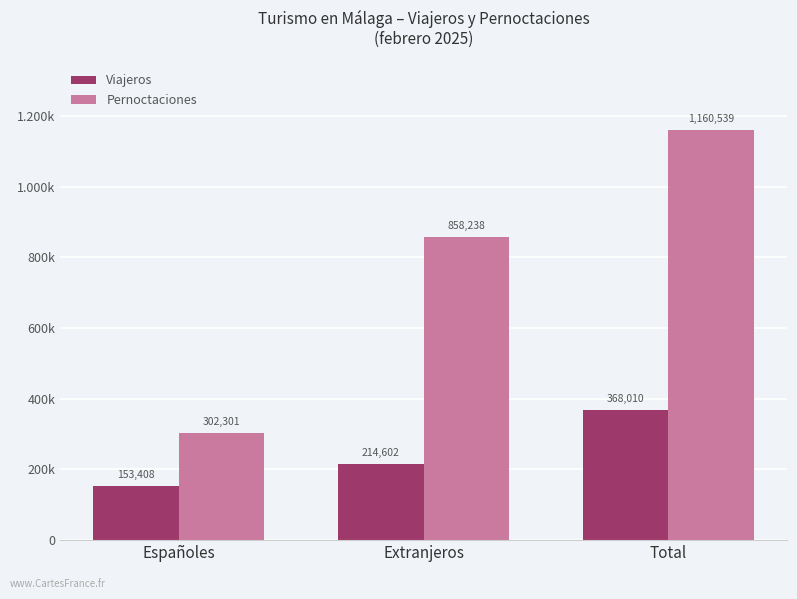

Reading right to left, extract all data points from this chart.

Viajeros: Total=368010	Extranjeros=214602	Españoles=153408
Pernoctaciones: Total=1160539	Extranjeros=858238	Españoles=302301